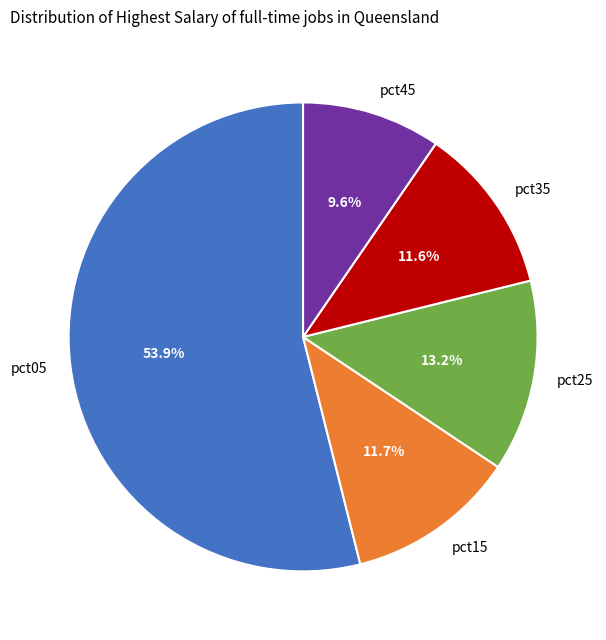

Between pct25 and pct15, which is larger?

pct25